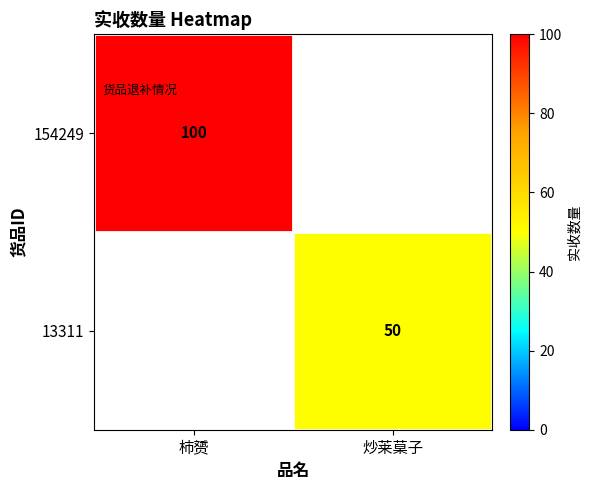

Is the value of 154249 at 柿赟 greater than the value of 13311 at 炒莱菒子?

Yes